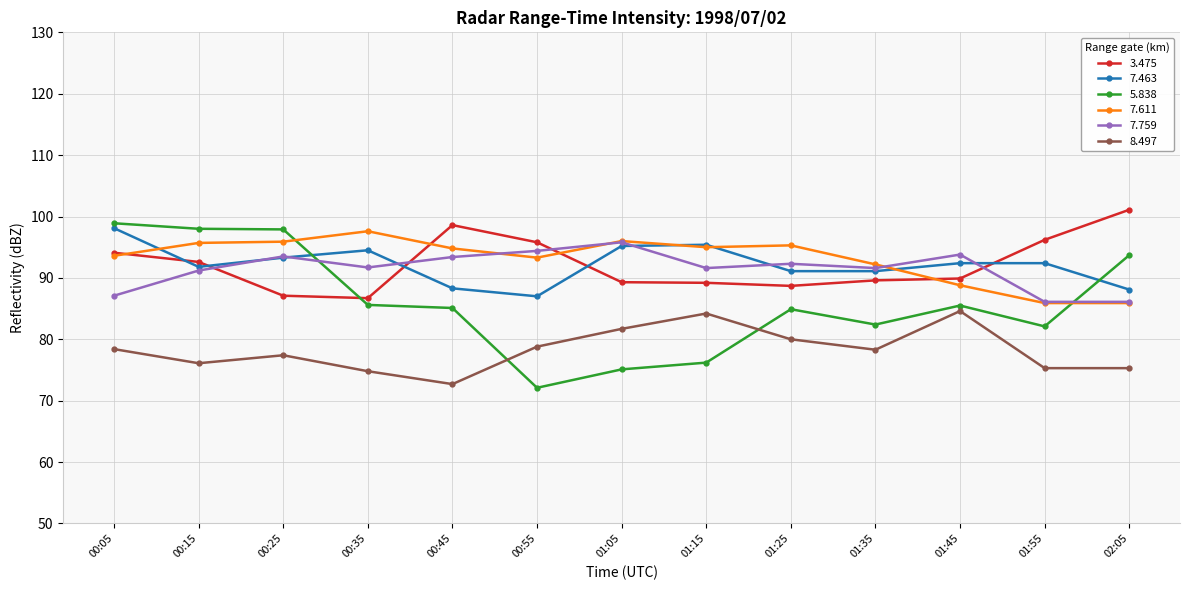

At which category does 7.759 reach its first local valley?

00:35